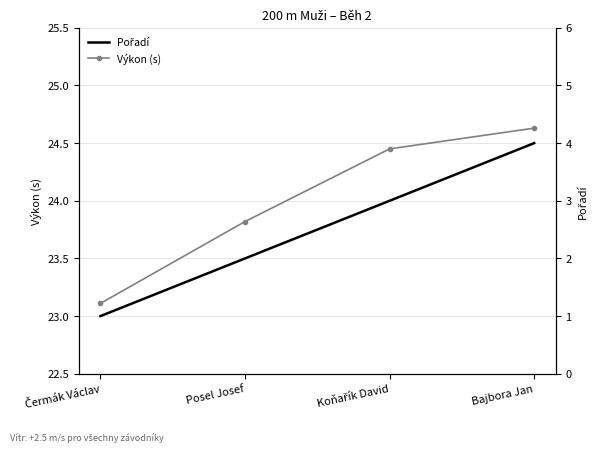

How many data points does each series have?

4